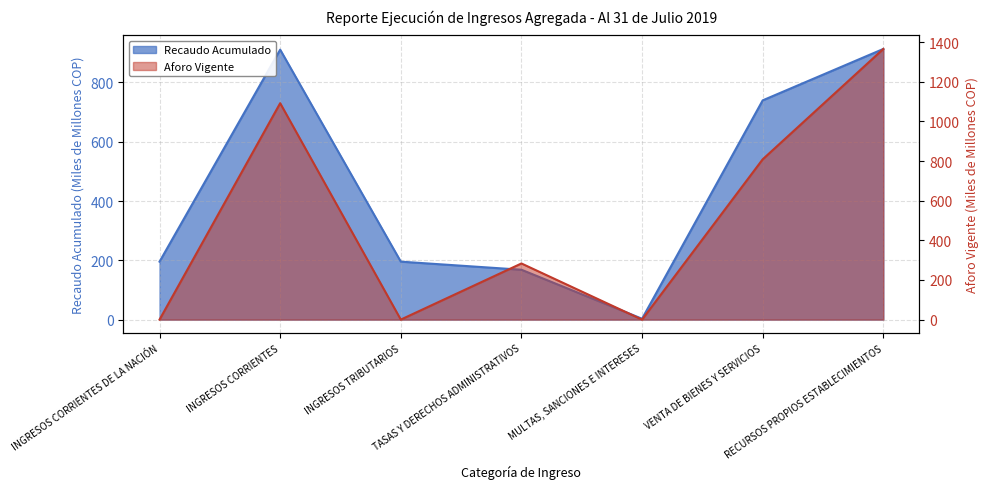

Reading left to right, what are all the values shown in this chart?

Recaudo Acumulado: 195.5	910.8	195.5	168.3	2.9	739.7	913.1
Aforo Vigente: 0.0	1092.0	0.0	283.2	0.0	808.8	1365.6